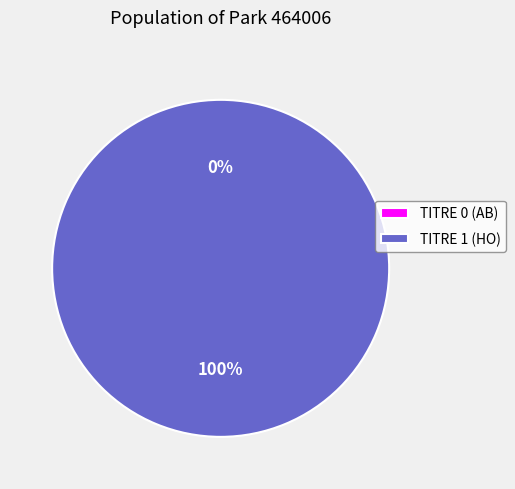

To the nearest percent, what is the difference between the largest and smallest slice percentages?

100%